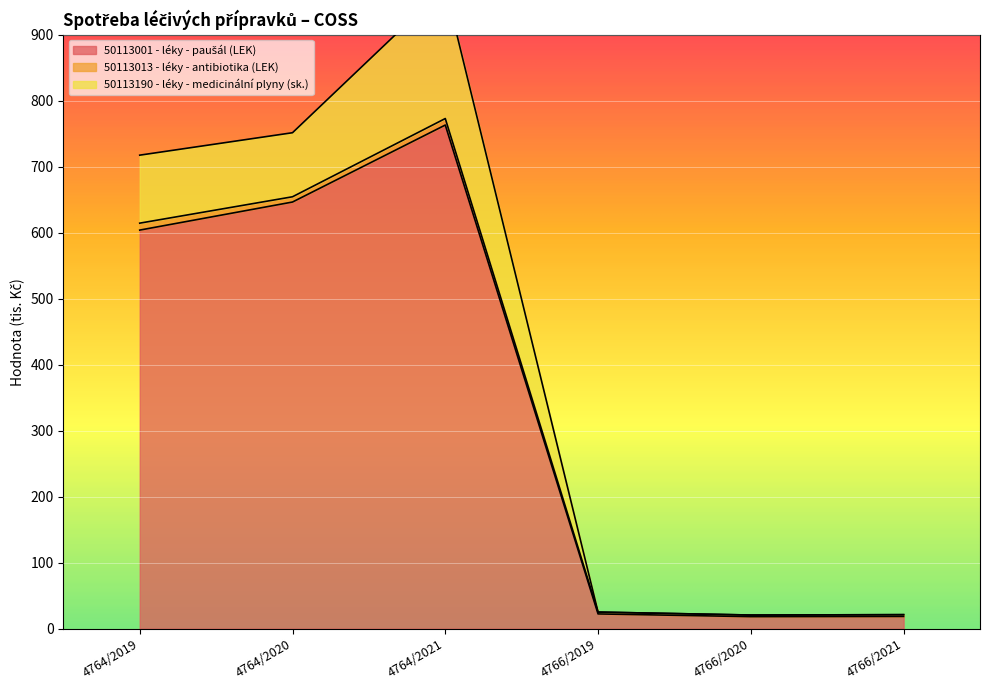

Which category has the highest value in the 50113013 - léky - antibiotika (LEK) series?

4764/2019